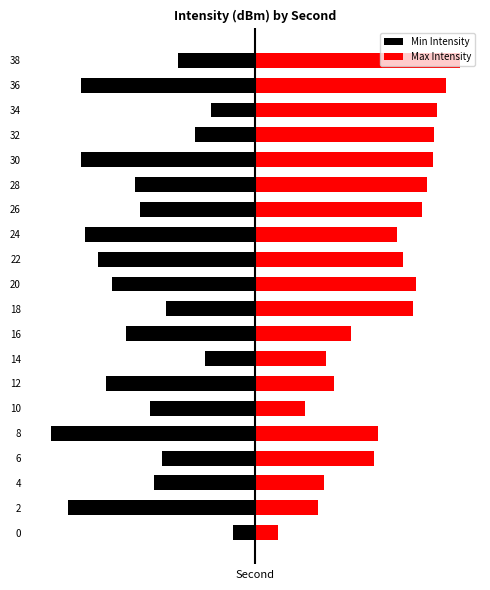

What is the value of the Max Intensity bar at the 4th from the left?

5.2